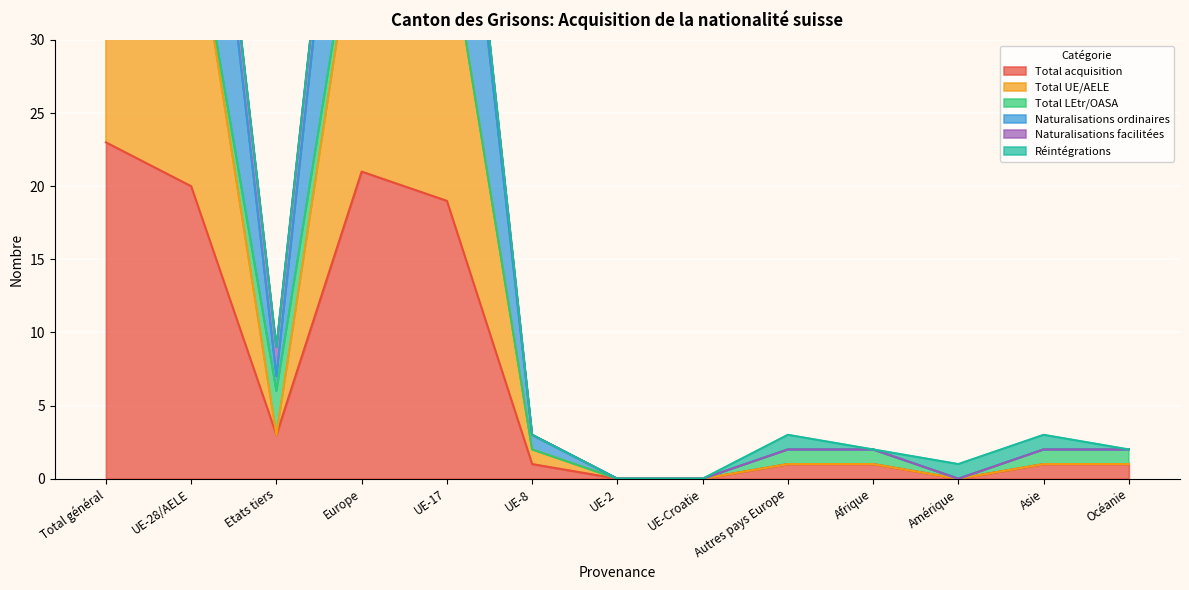

True or false: Total UE/AELE and Total acquisition cross at least once.

False